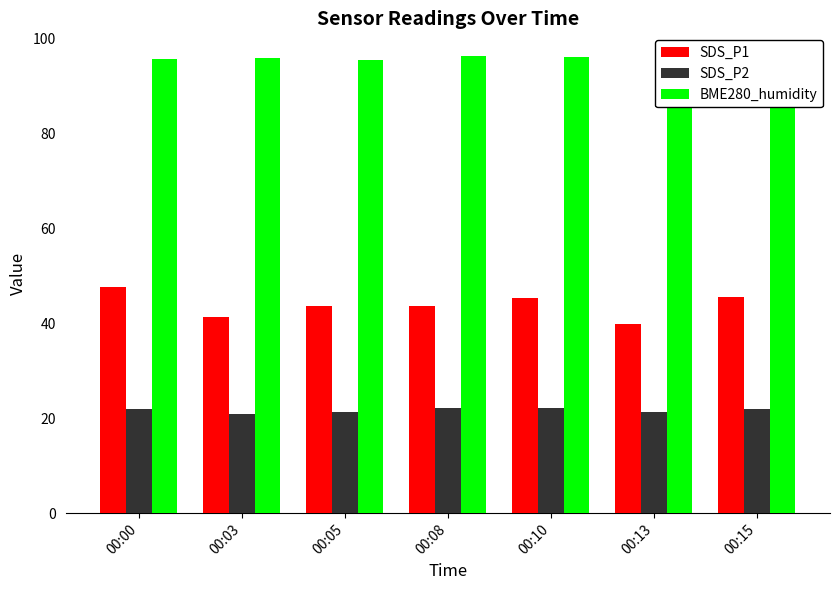

Does the chart contain stacked bars?

No